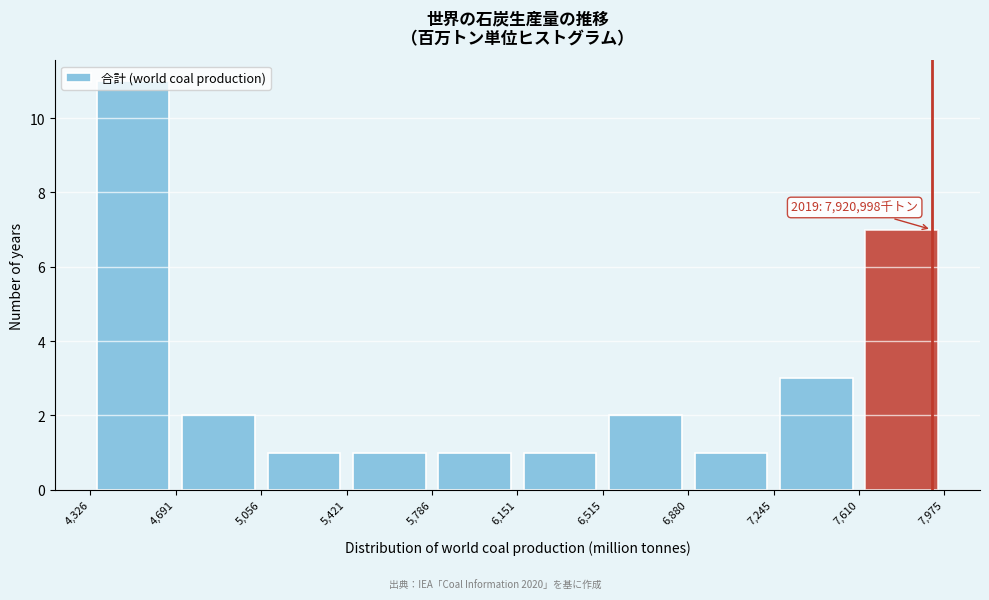

Which range on the x-axis has the tallest bar?

4,326 to 4,691